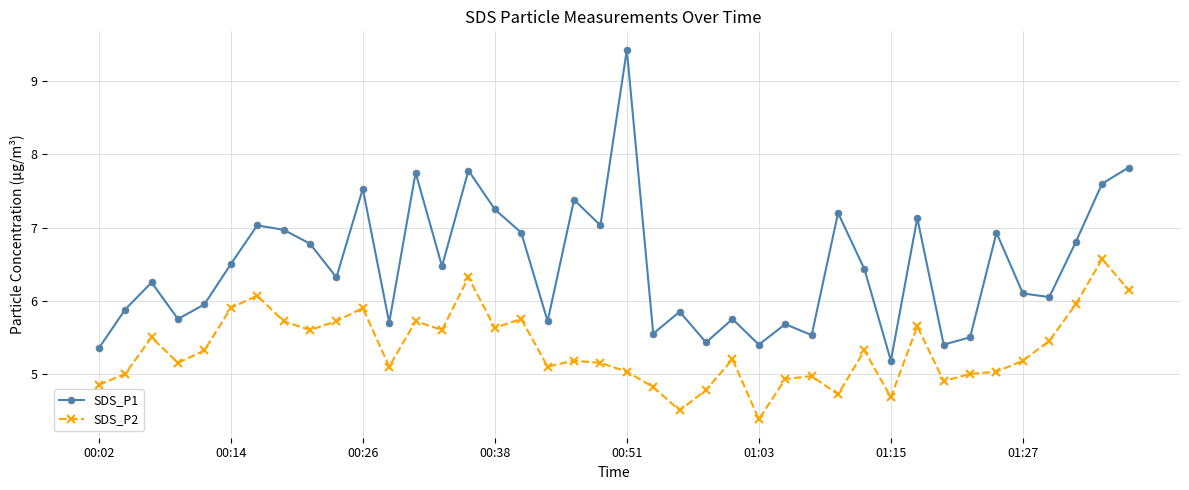

How many lines are shown in the chart?

2